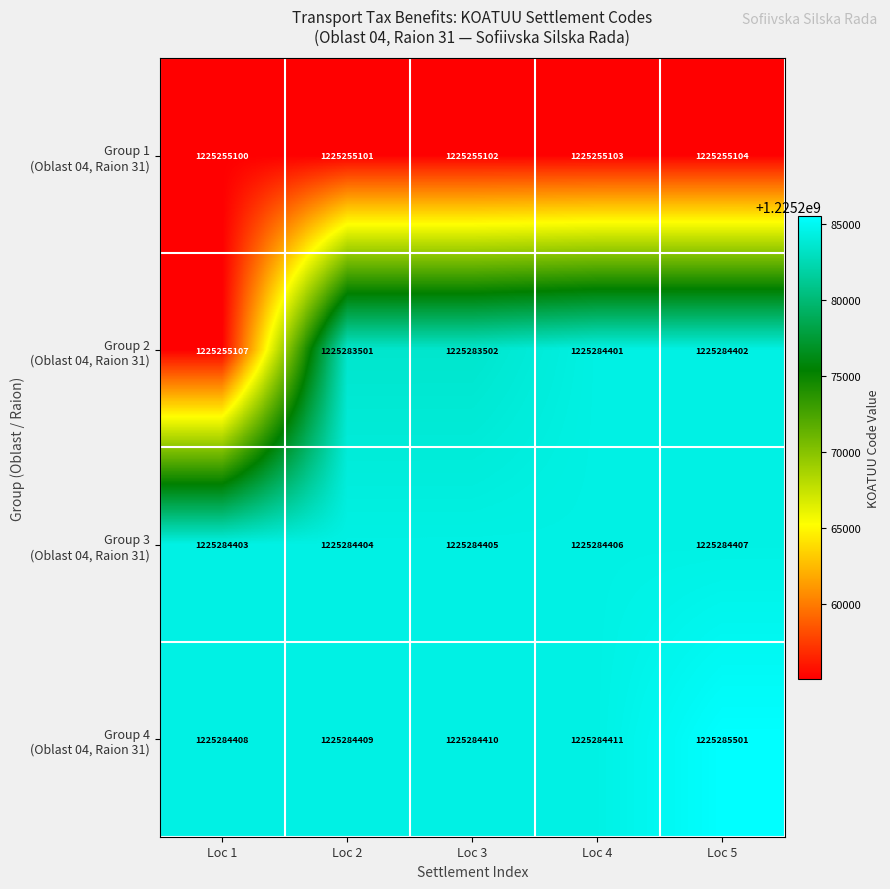

Count the number of categories in the chart.

5